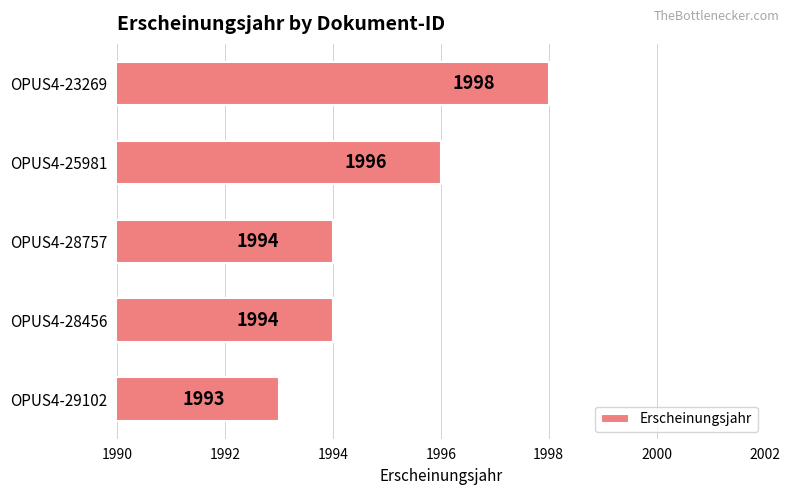

What is the smallest value displayed?

1993